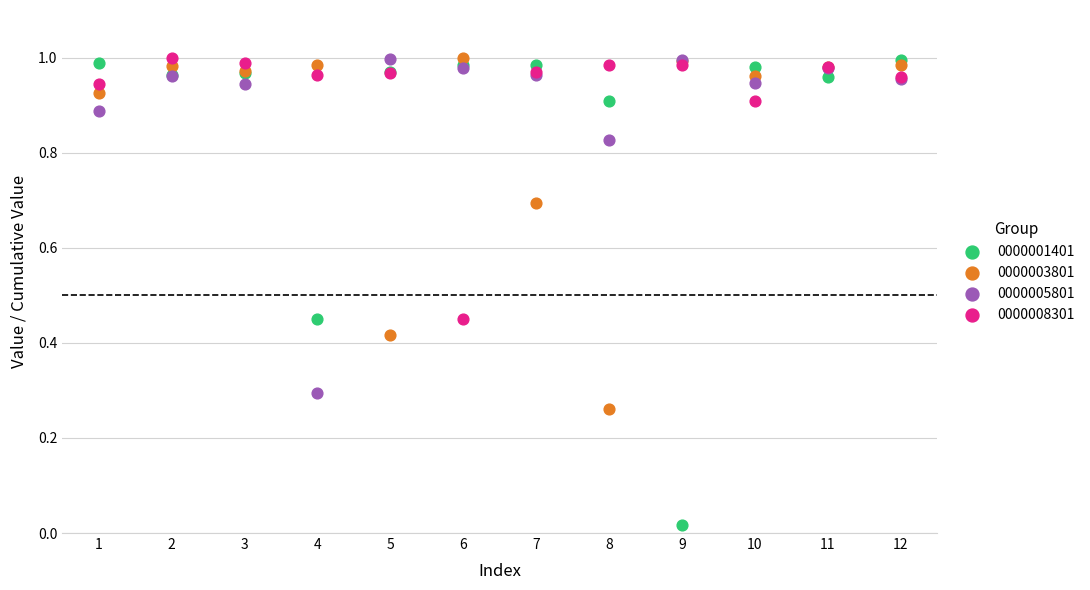

Which series reaches the minimum Y coordinate?

0000001401